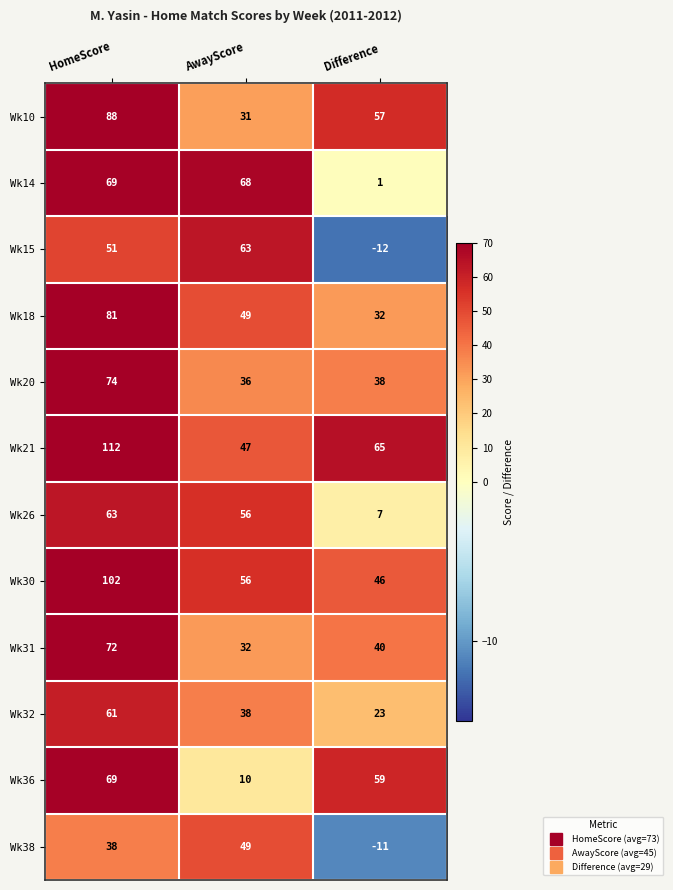

The Wk14 series shows 118 at HomeScore. True or false?

False